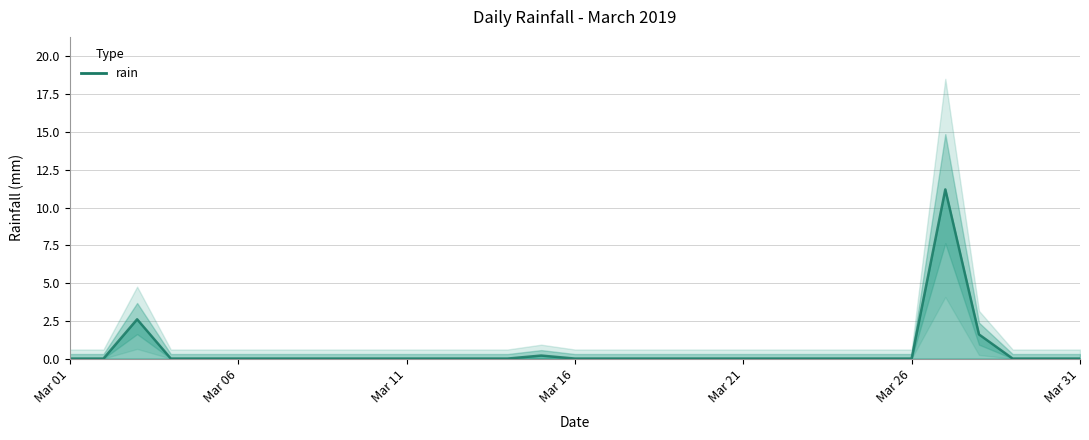

How many lines are shown in the chart?

1